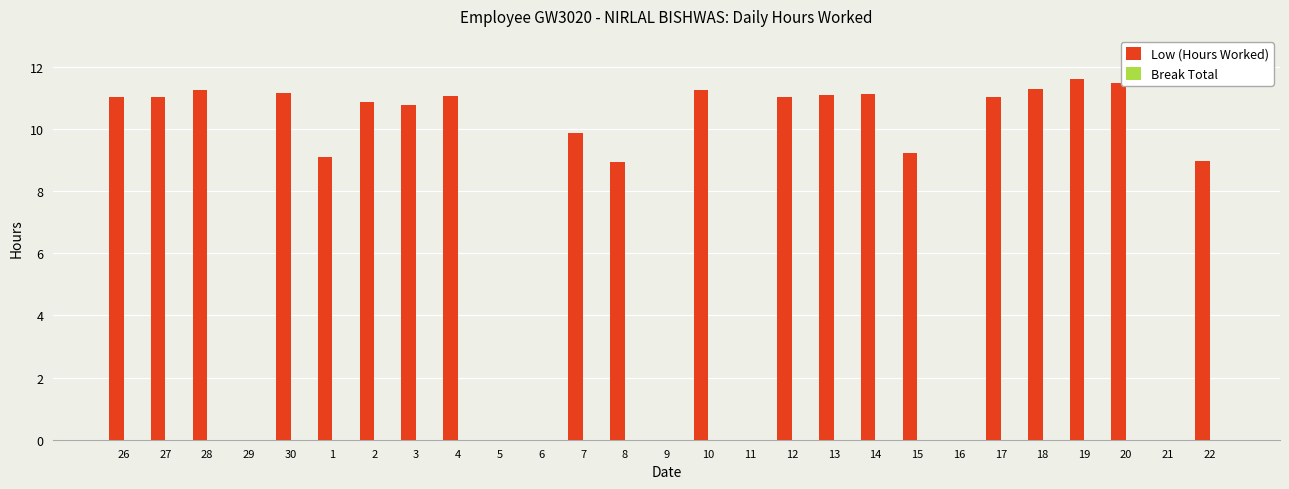

Count the number of categories in the chart.

27